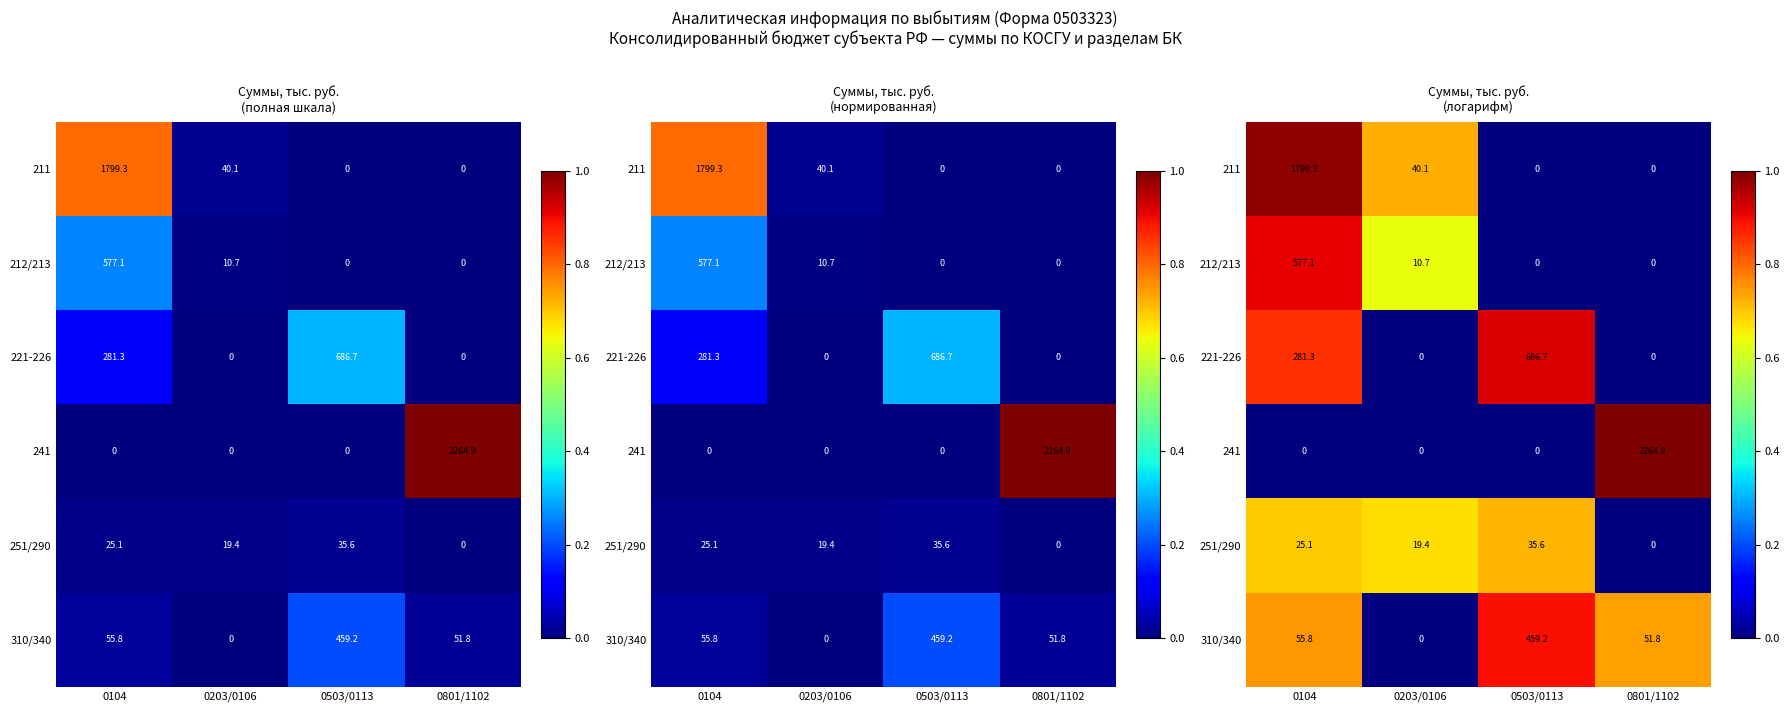

How many distinct data groups are displayed?

6